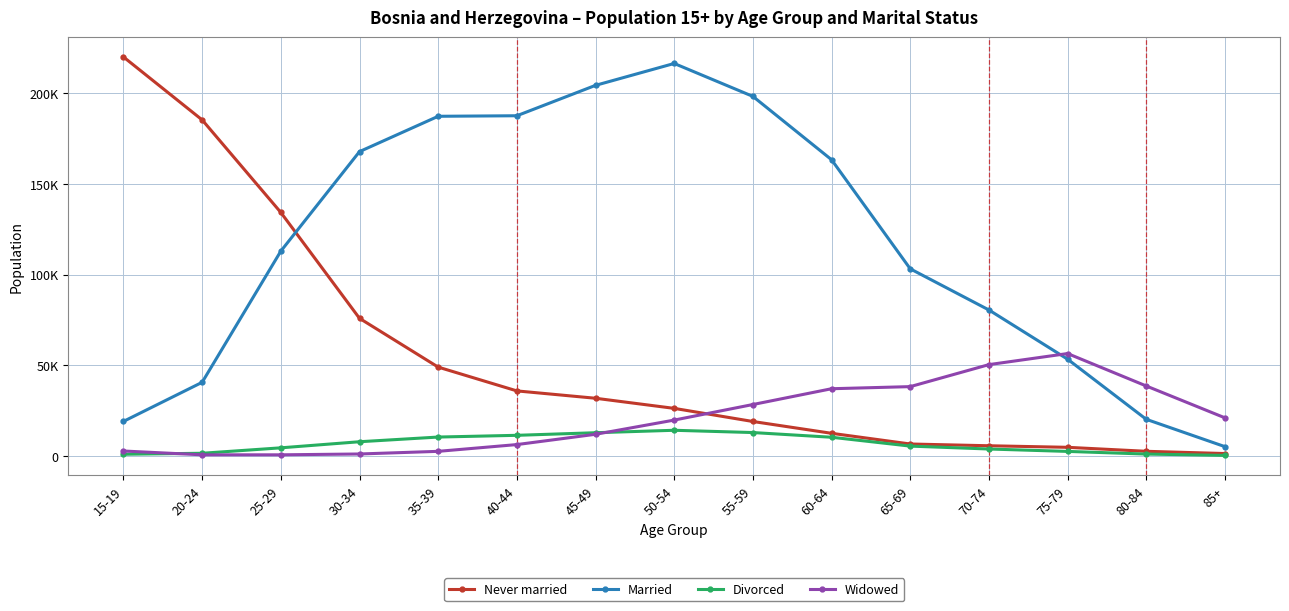

What position from the left is 70-74?

12